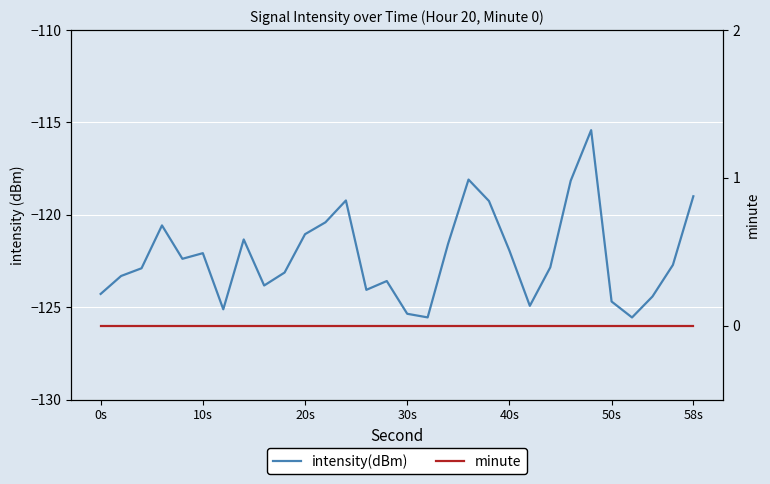

True or false: minute and intensity(dBm) intersect in this chart.

False